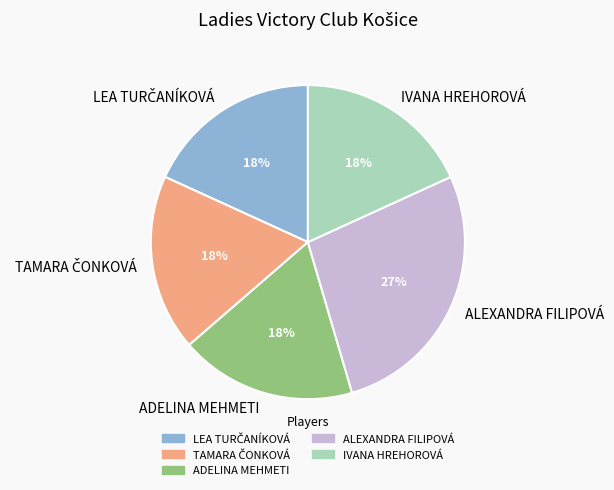

True or false: ADELINA MEHMETI accounts for 18% of the total.

True